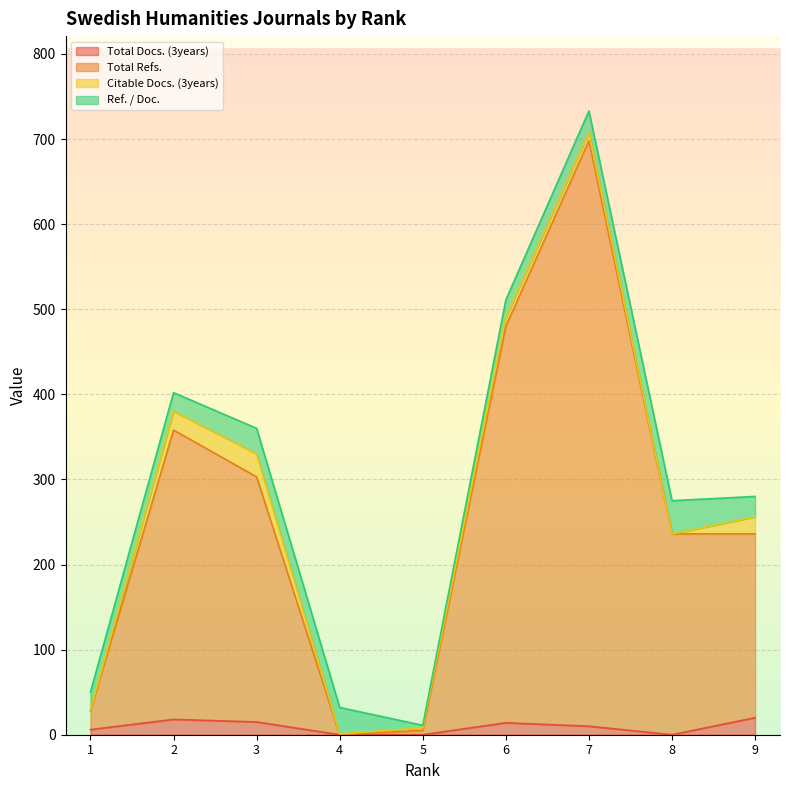

What is the difference between the Total Docs. (3years) values at 1 and 5?

6